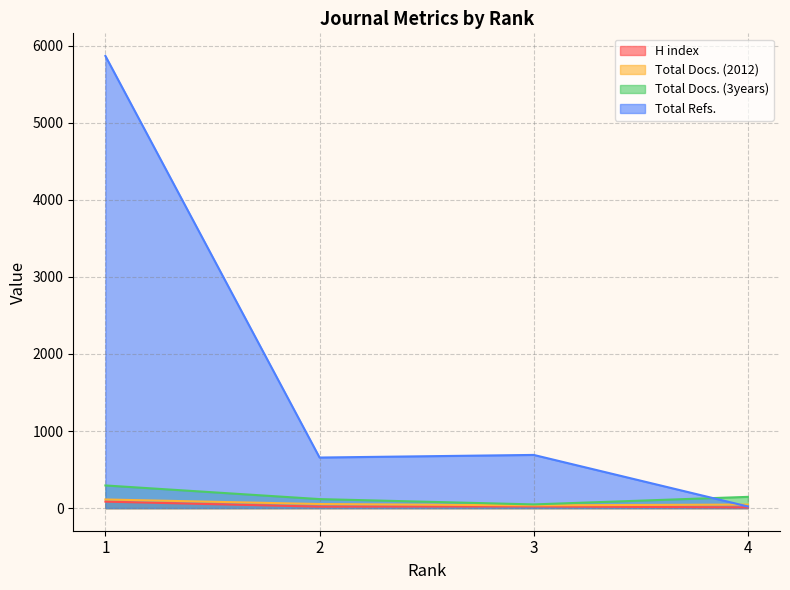

Which series has the largest range (max minus min)?

Total Refs.